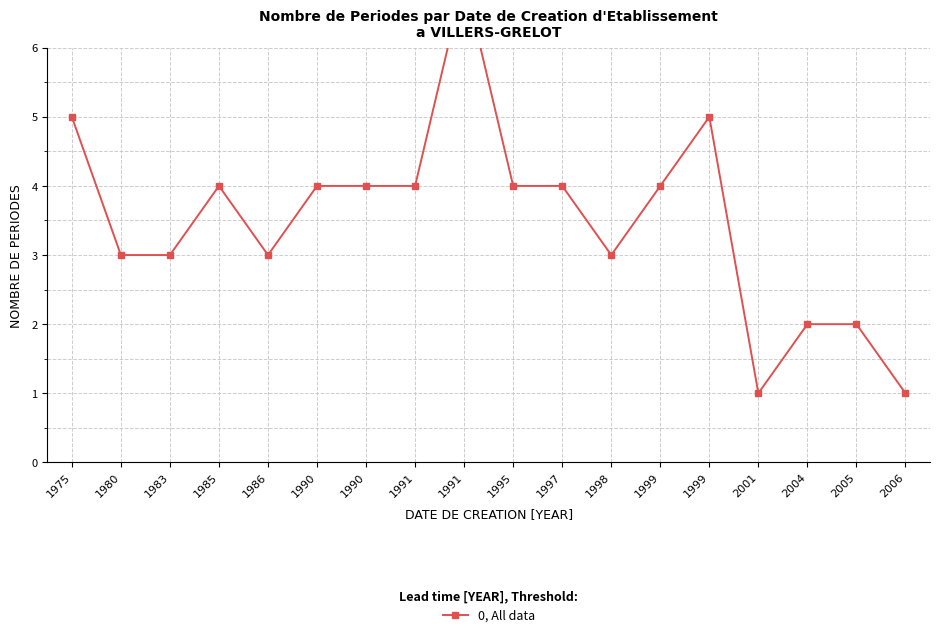

Rank the categories by value from highest to lowest.

1991, 1975, 1999, 1985, 1990, 1990, 1991, 1995, 1997, 1999, 1980, 1983, 1986, 1998, 2004, 2005, 2001, 2006